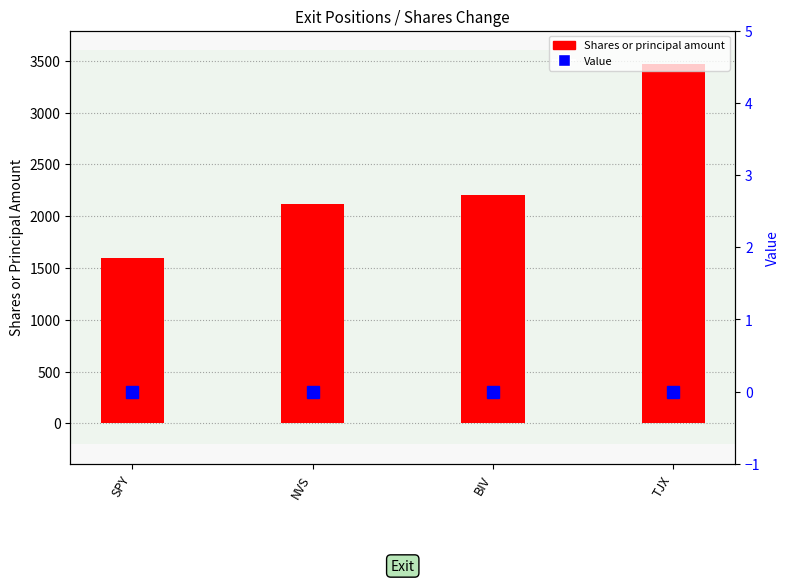

Reading left to right, extract all data points from this chart.

Shares or principal amount: SPY=1600	NVS=2118	BIV=2205	TJX=3469
Value: SPY=0	NVS=0	BIV=0	TJX=0